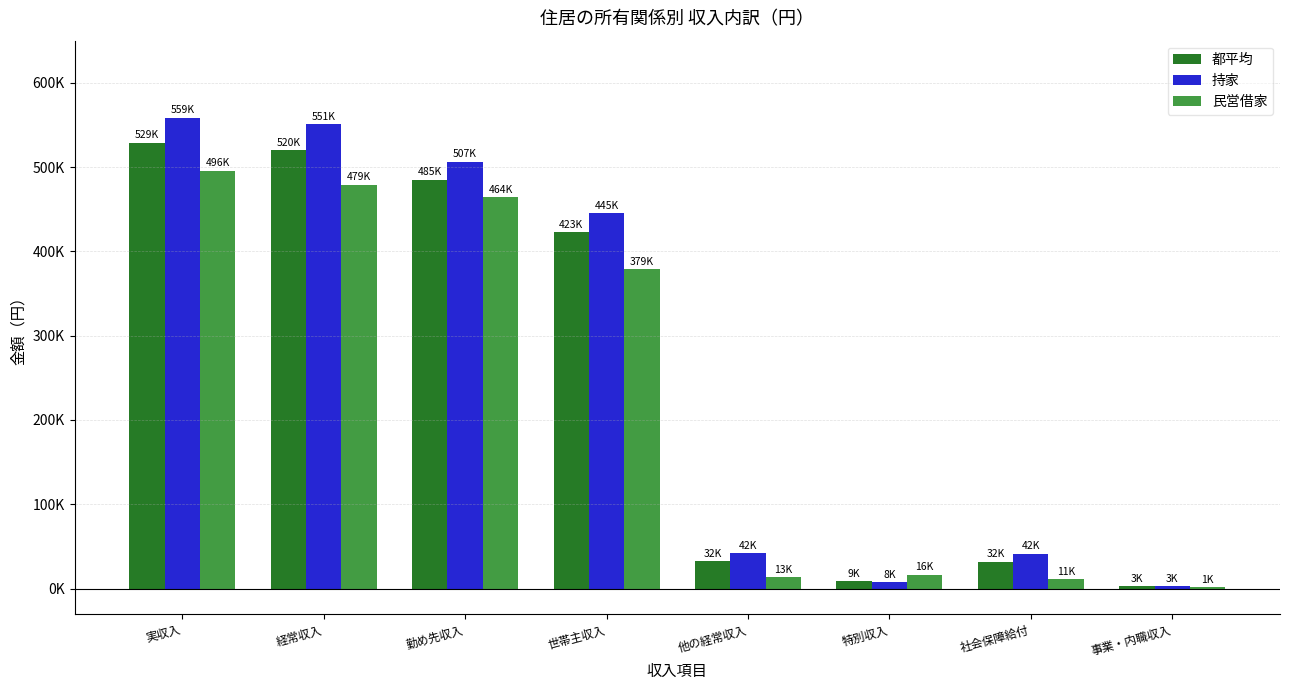

Reading right to left, extract all data points from this chart.

都平均: 事業・内職収入=2746	社会保障給付=31892	特別収入=8677	他の経常収入=32493	世帯主収入=422866	勤め先収入=484906	経常収入=520144	実収入=528821
持家: 事業・内職収入=2863	社会保障給付=41504	特別収入=7652	他の経常収入=41652	世帯主収入=445043	勤め先収入=506509	経常収入=551024	実収入=558676
民営借家: 事業・内職収入=1444	社会保障給付=10931	特別収入=16375	他の経常収入=13419	世帯主収入=378737	勤め先収入=464266	経常収入=479129	実収入=495505